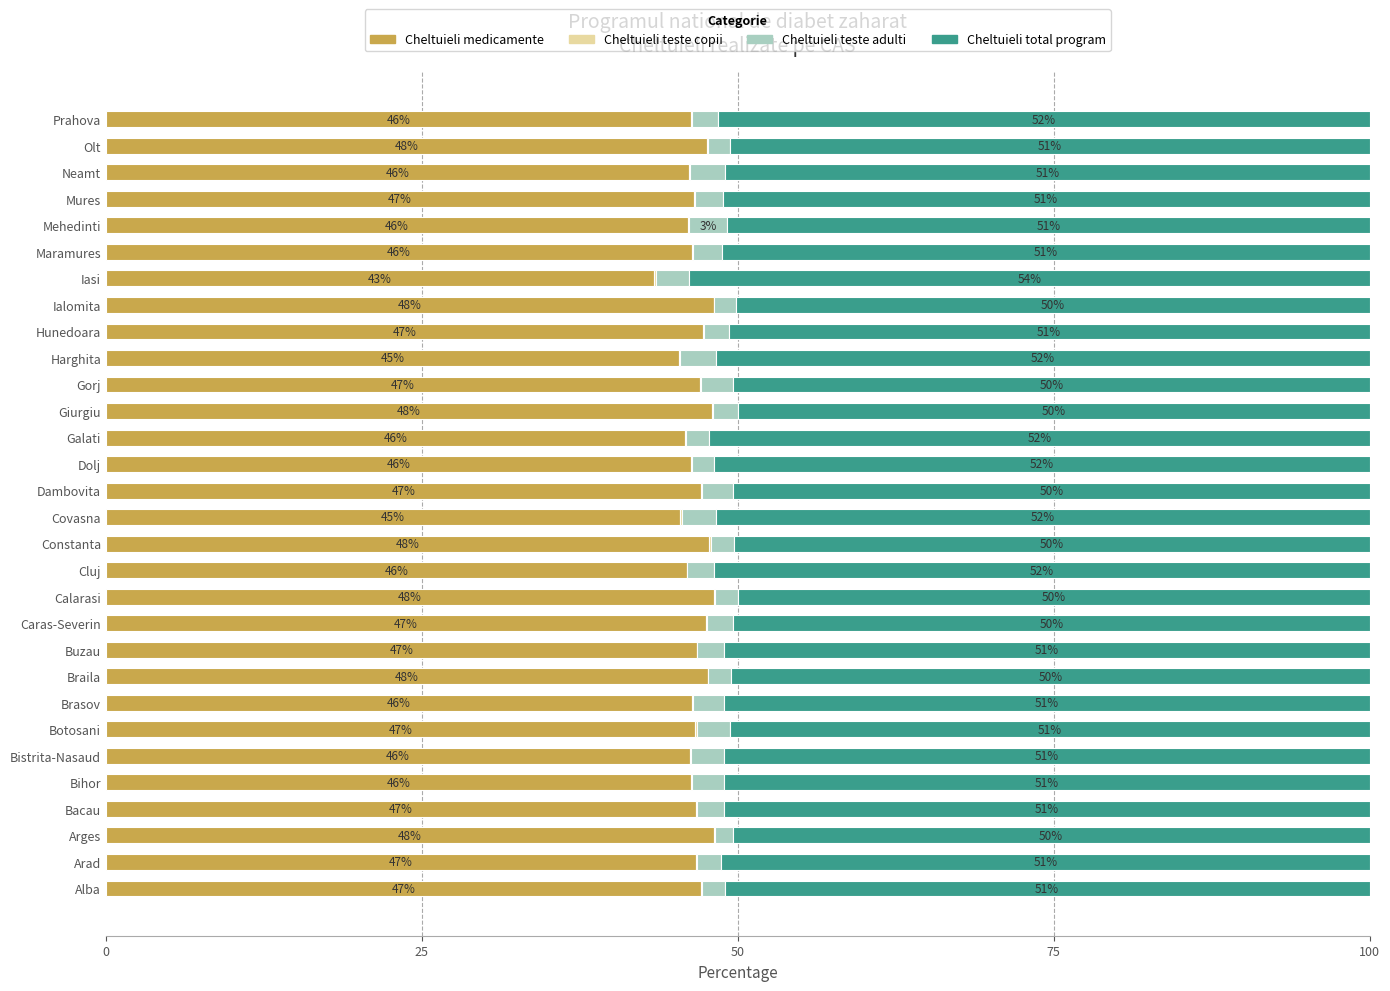

Read the Cheltuieli medicamente value at Galati.

45.8